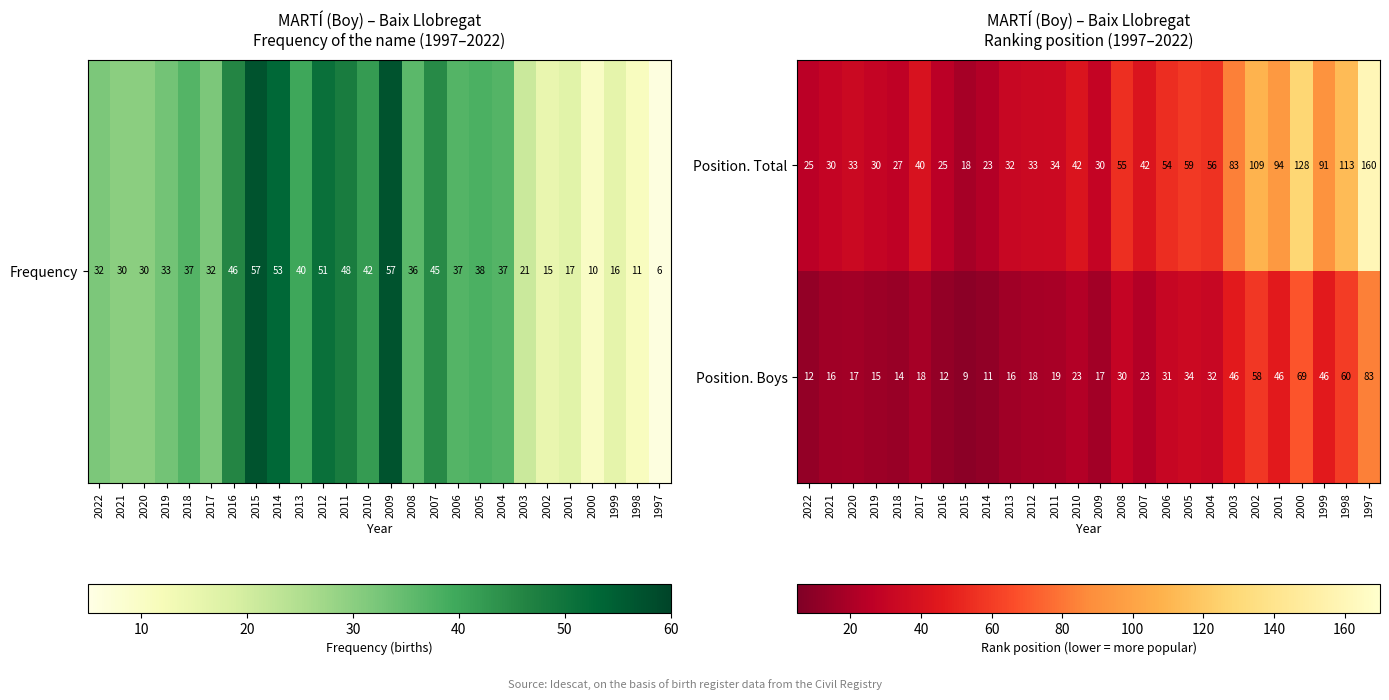

At which category is the sum across all series the highest?

1997